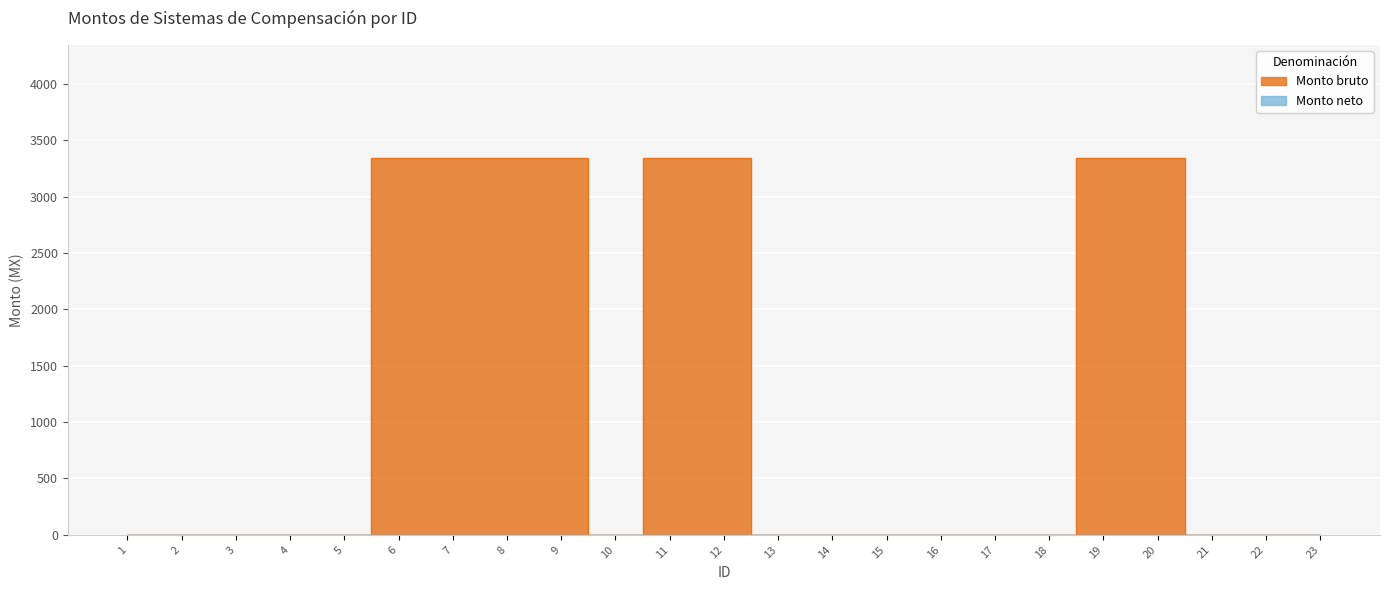

What is the sum of all values?

26744